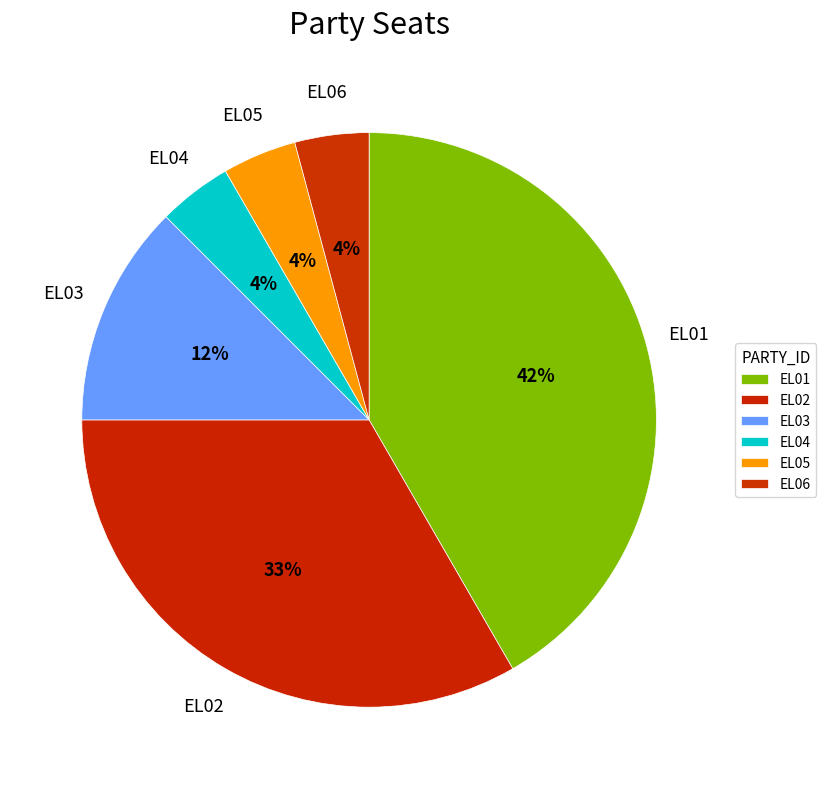

Is it true that EL02 is 33% of the pie?

True